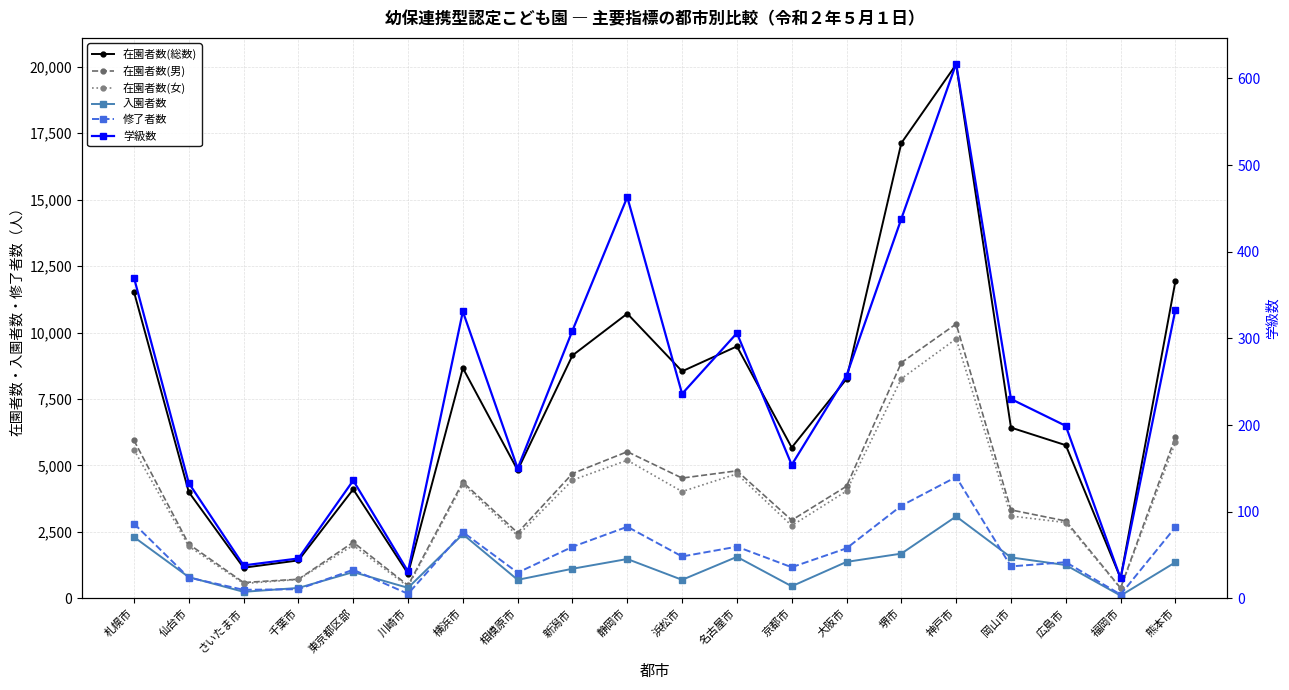

Rank the series by their maximum value, from highest to lowest.

在園者数(総数), 在園者数(男), 在園者数(女), 修了者数, 入園者数, 学級数